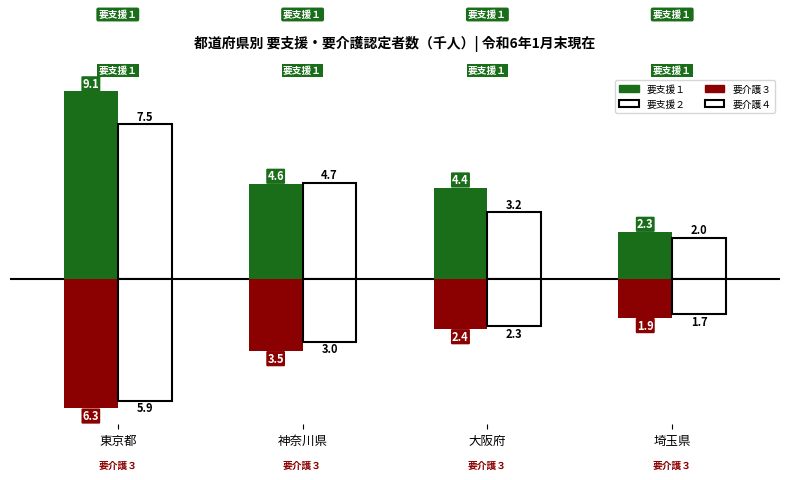

How many bars are there in total?

16